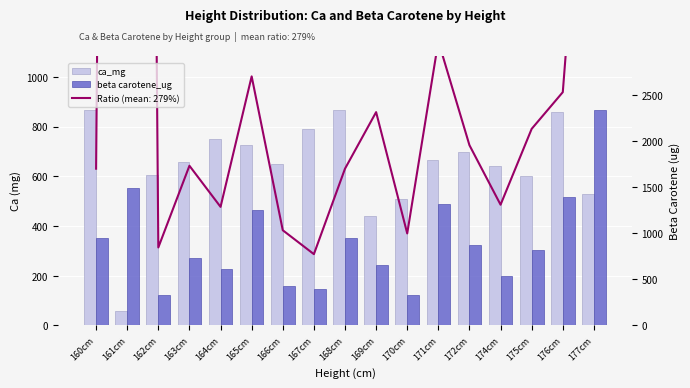

List the series in order of their overall mean, lowest first.

ca_mg, beta carotene_ug